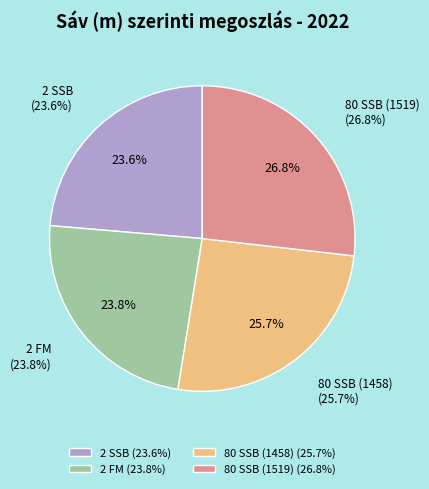

To the nearest percent, what is the average slice percentage?

25%